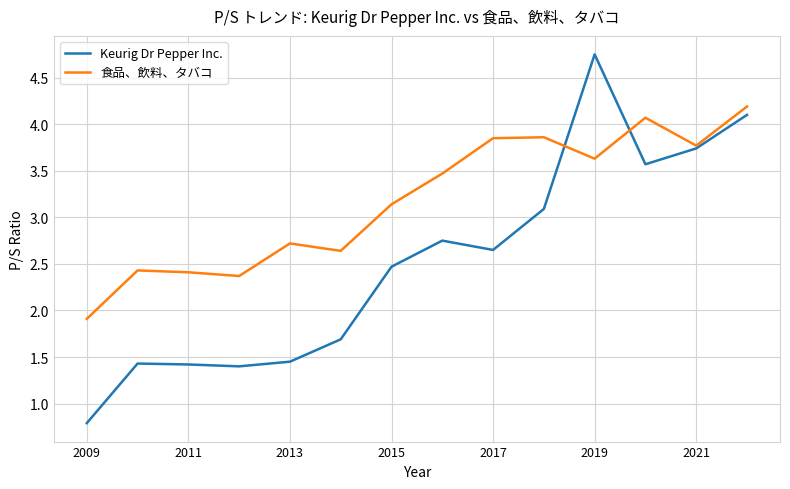

What is the smallest value displayed?

0.8